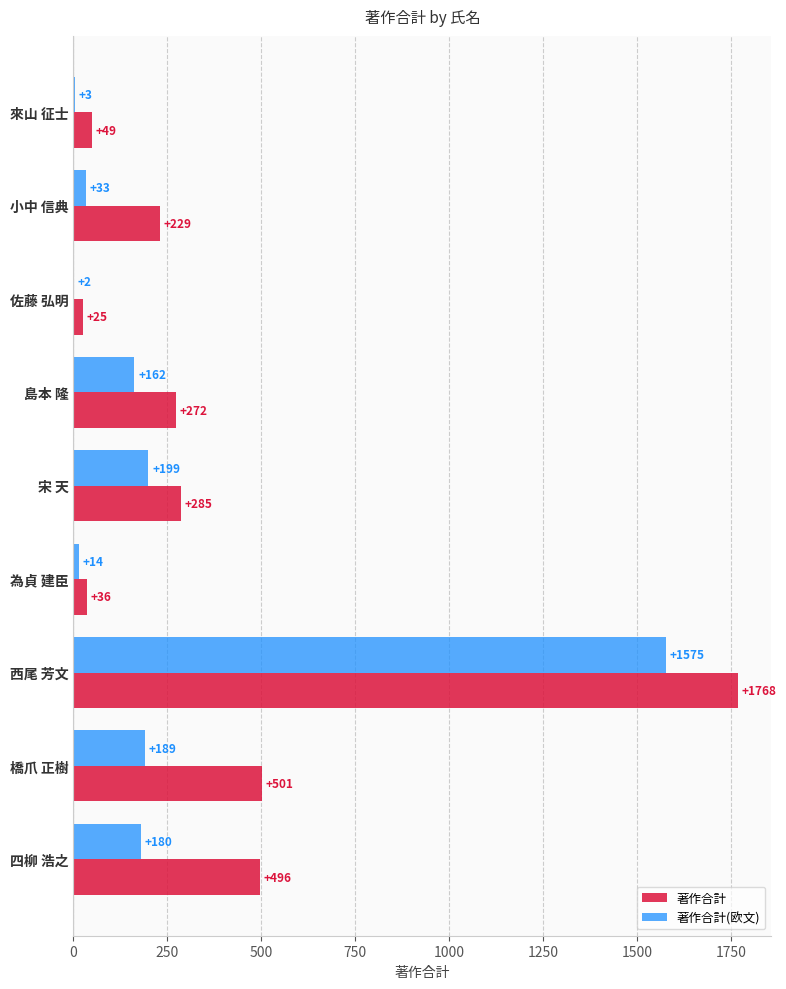

What value does the 著作合計 series have at 來山 征士, to the nearest 50?

50